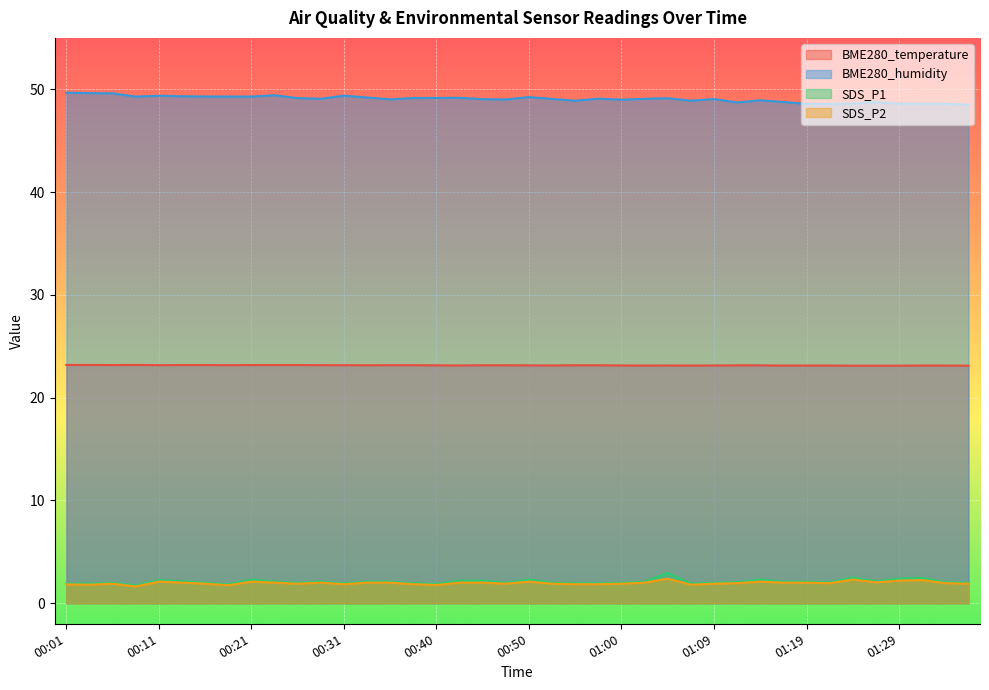

Rank the series at 01:34 from lowest to highest value.

SDS_P2, SDS_P1, BME280_temperature, BME280_humidity